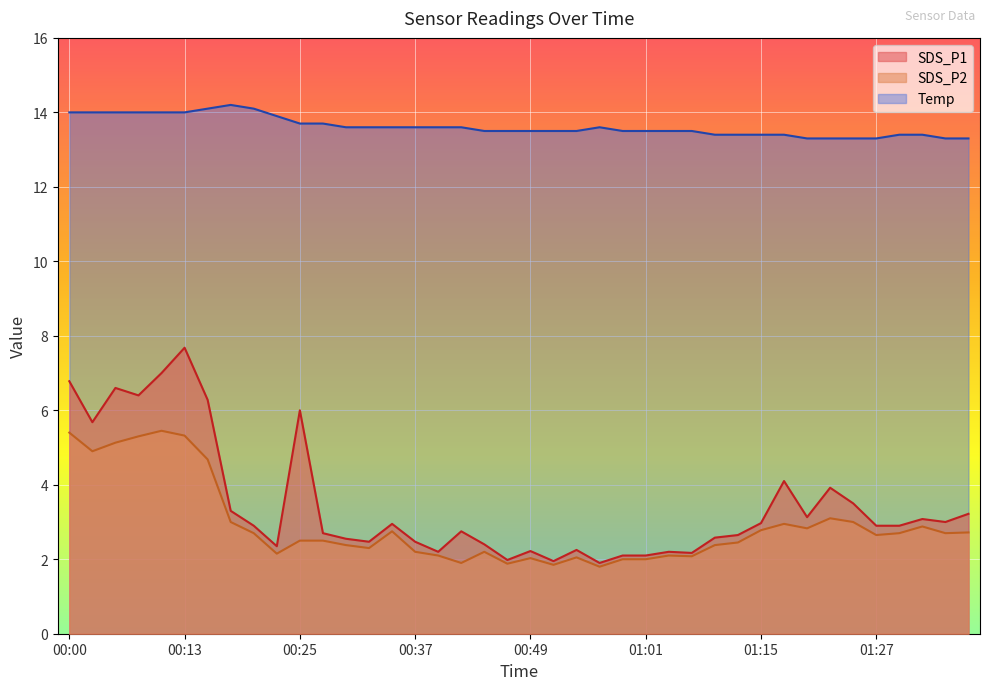

Which category has the highest value in the Temp series?

00:17